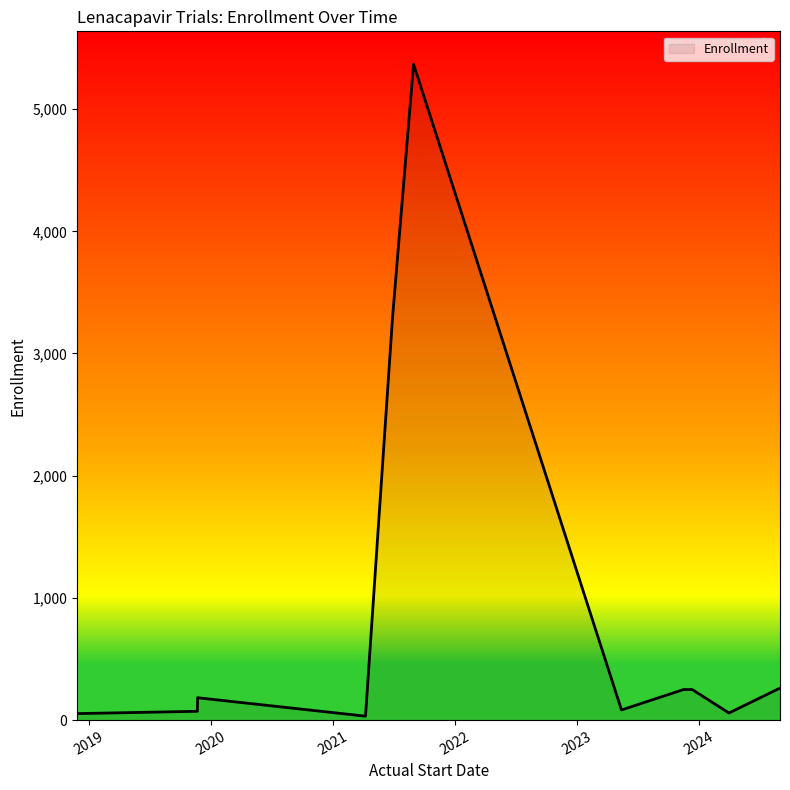

What is the difference between the maximum and minimum values?

5336